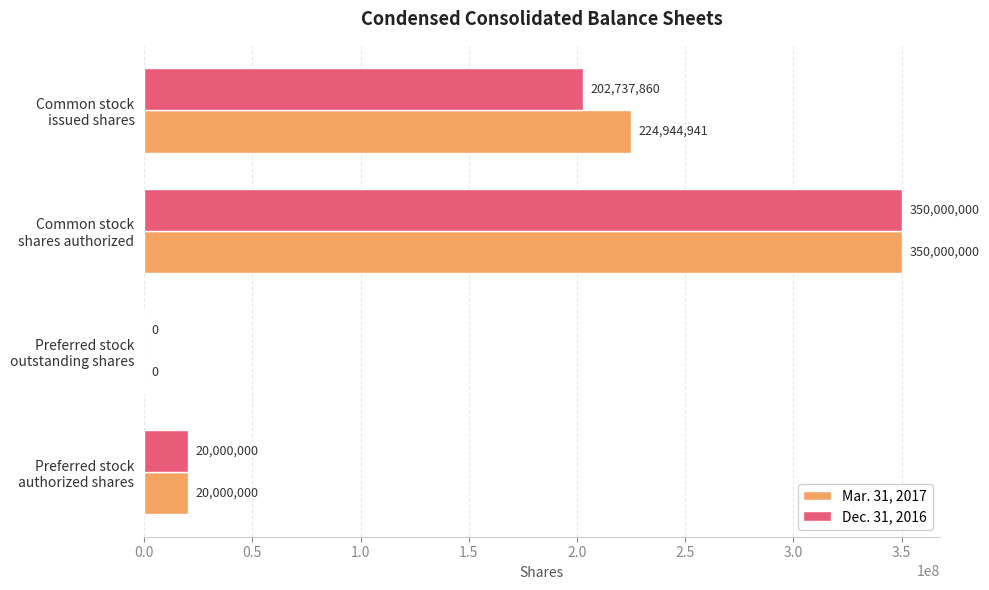

What is the maximum value for Dec. 31, 2016?

350000000